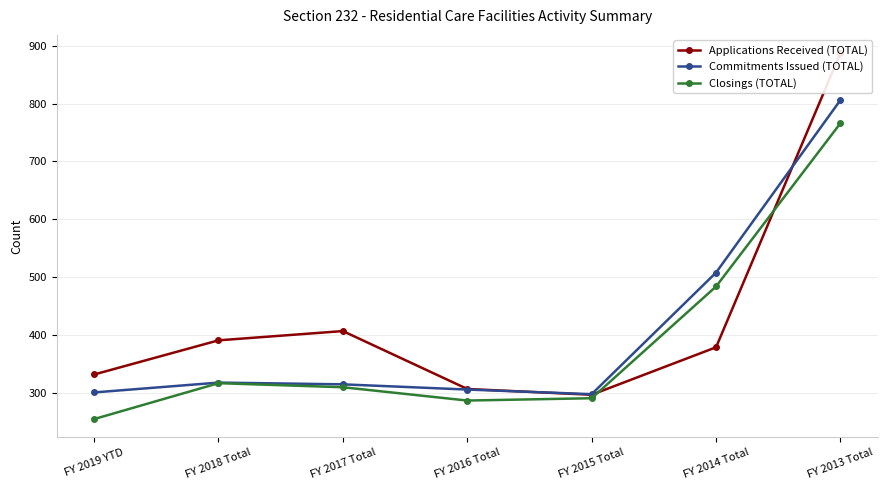

True or false: Applications Received (TOTAL) and Commitments Issued (TOTAL) cross at least once.

True